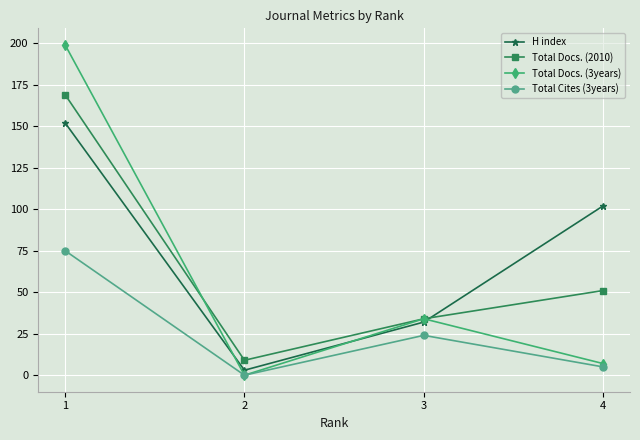

What is the sum of the Total Docs. (2010) values at 2 and 1?

178